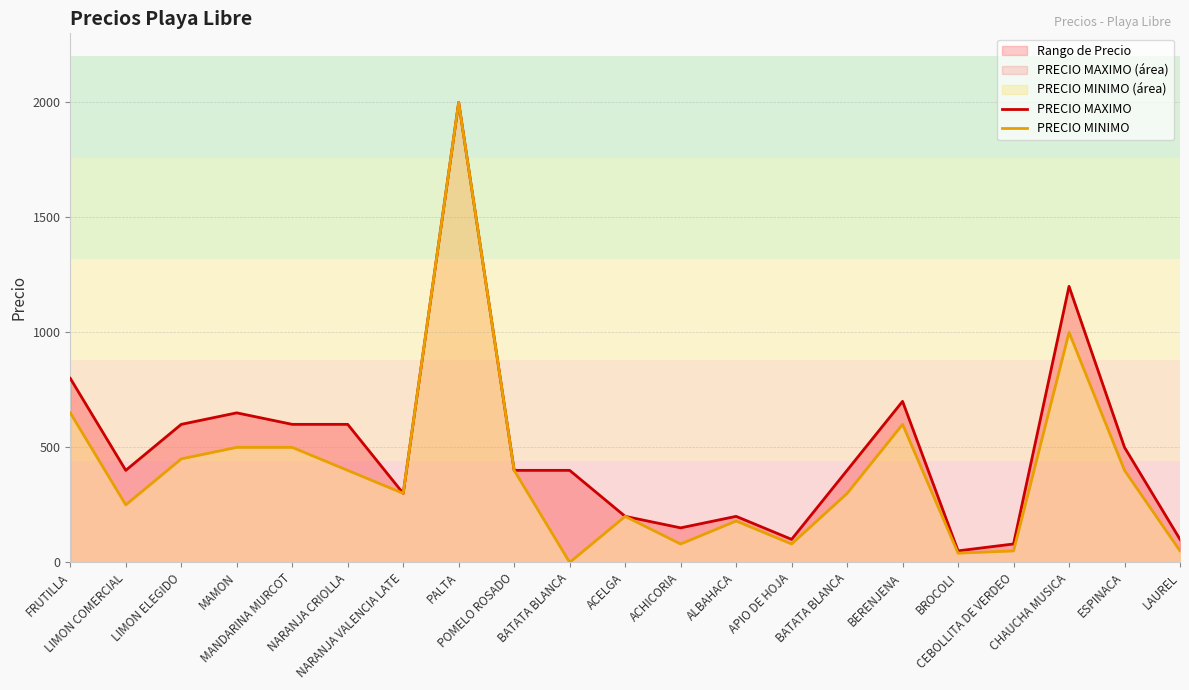

True or false: PRECIO MINIMO and PRECIO MAXIMO cross at least once.

False